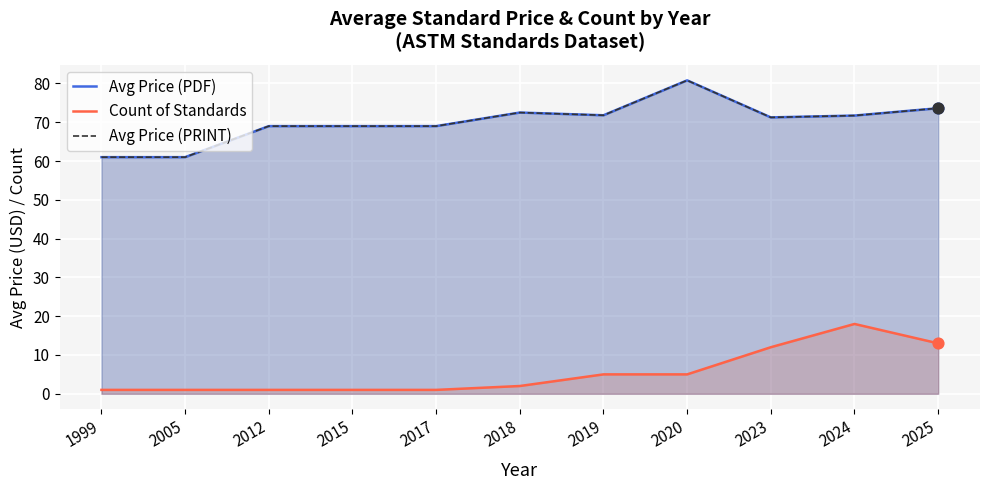

Which series reaches the minimum Y coordinate?

Count of Standards